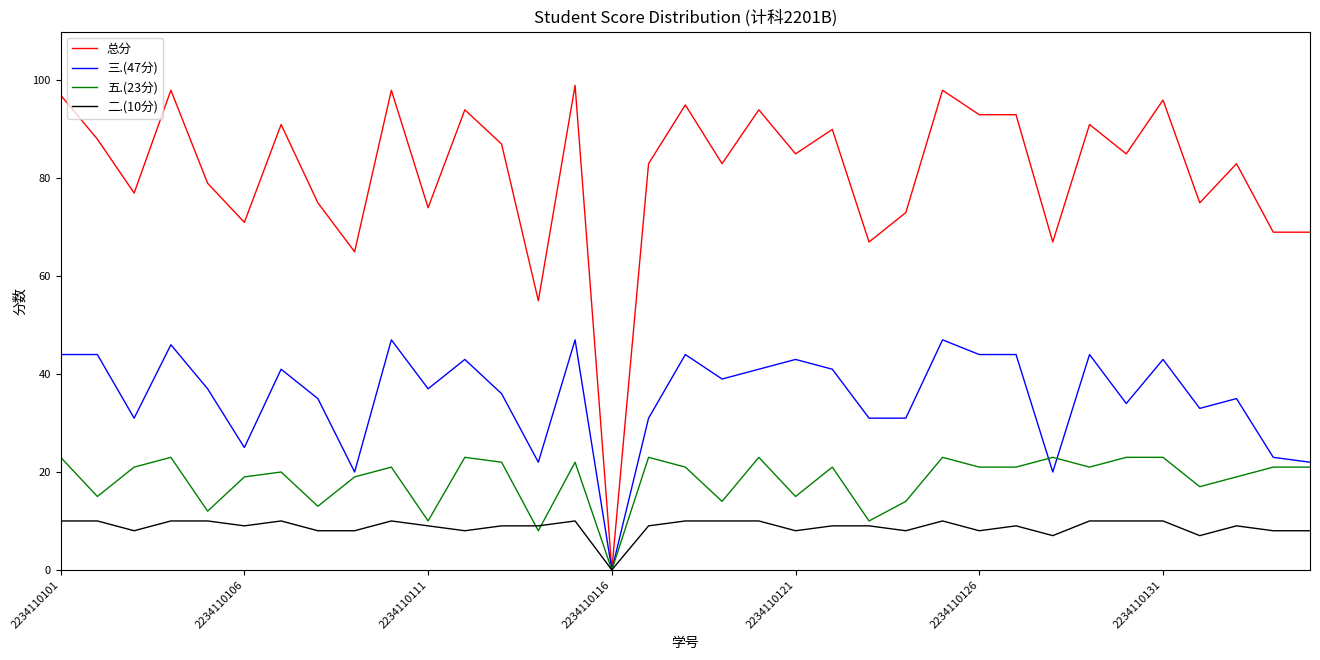

What is the difference between the maximum and minimum values in the 总分 series?

99